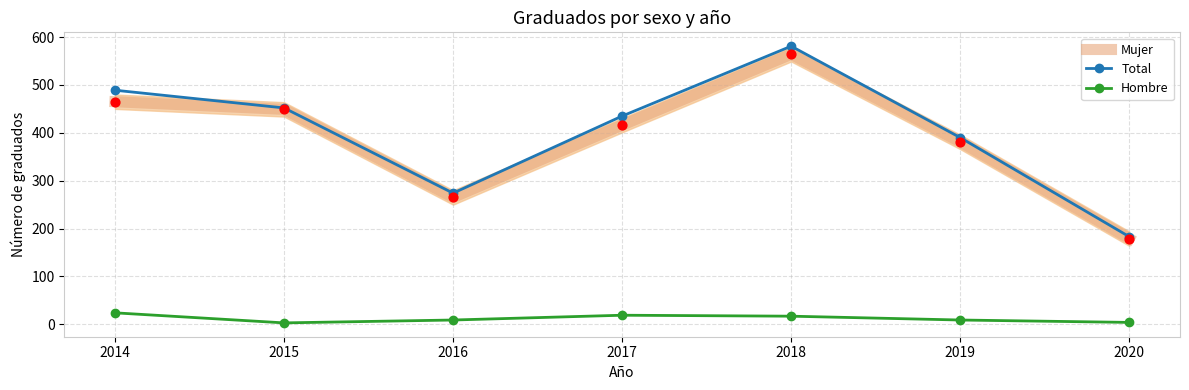

What is the total value across all series at 2016?

548